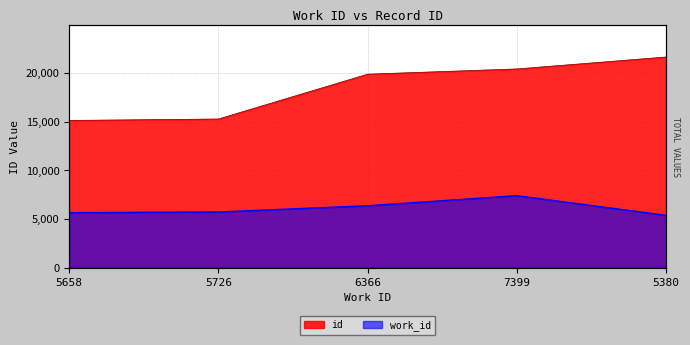

Rank the series at 5658 from highest to lowest value.

id, work_id